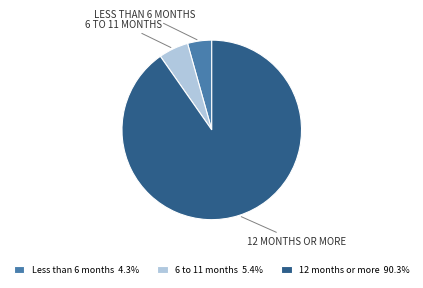

Count the number of slices in the pie.

3